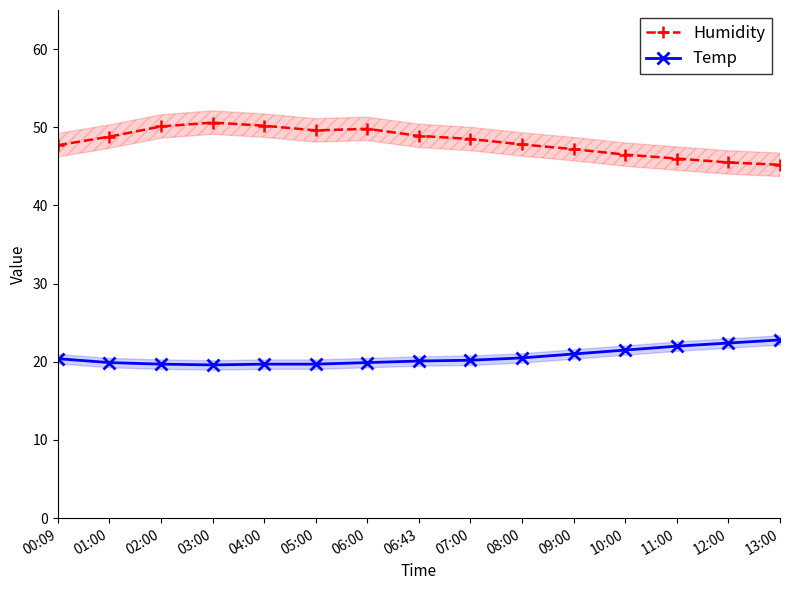

What is the spread (max minus min) of values at 12:00?

23.1